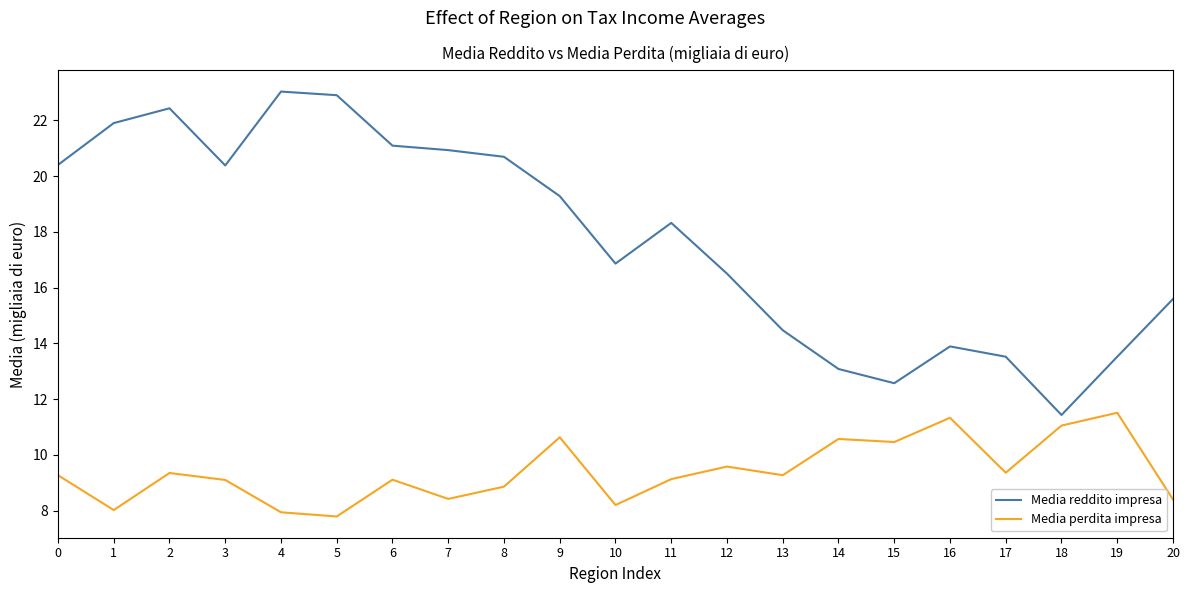

What is the difference between the highest and lowest values at 6?

12.0